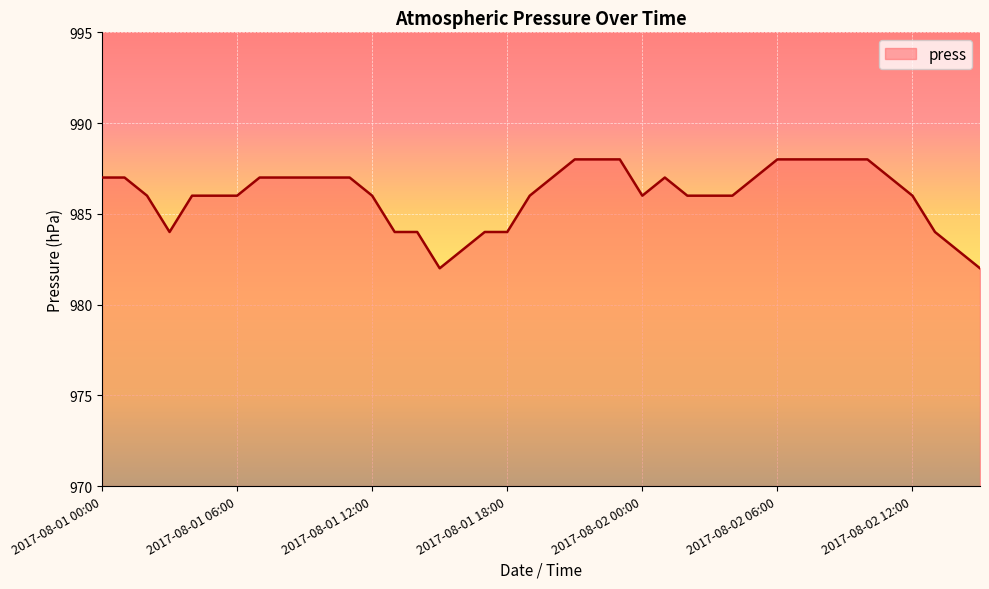

What is the difference between the maximum and minimum values?

6